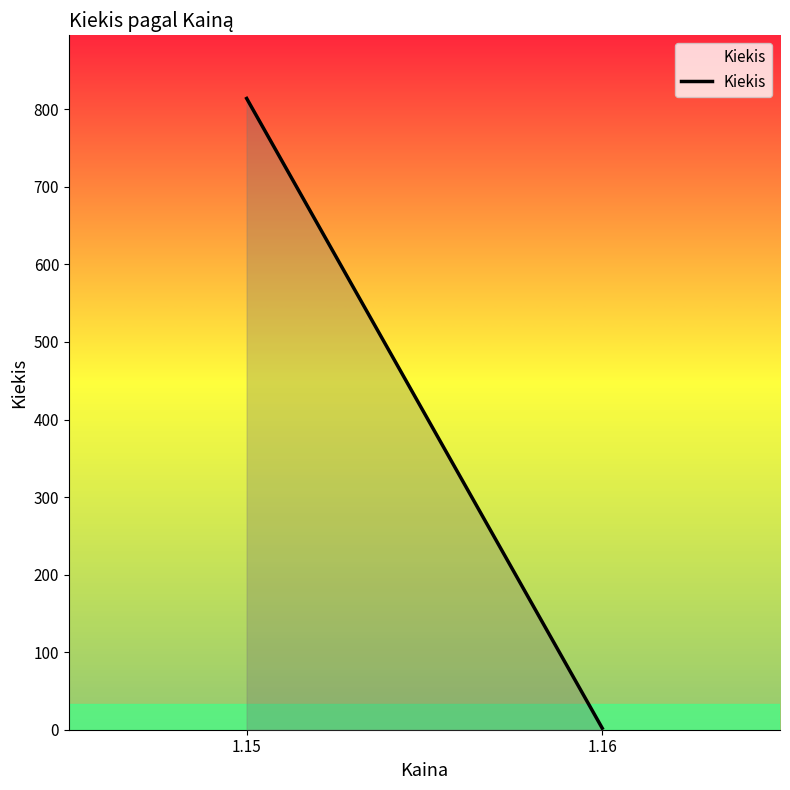

List the labels in order of value, largest first.

1.15, 1.16